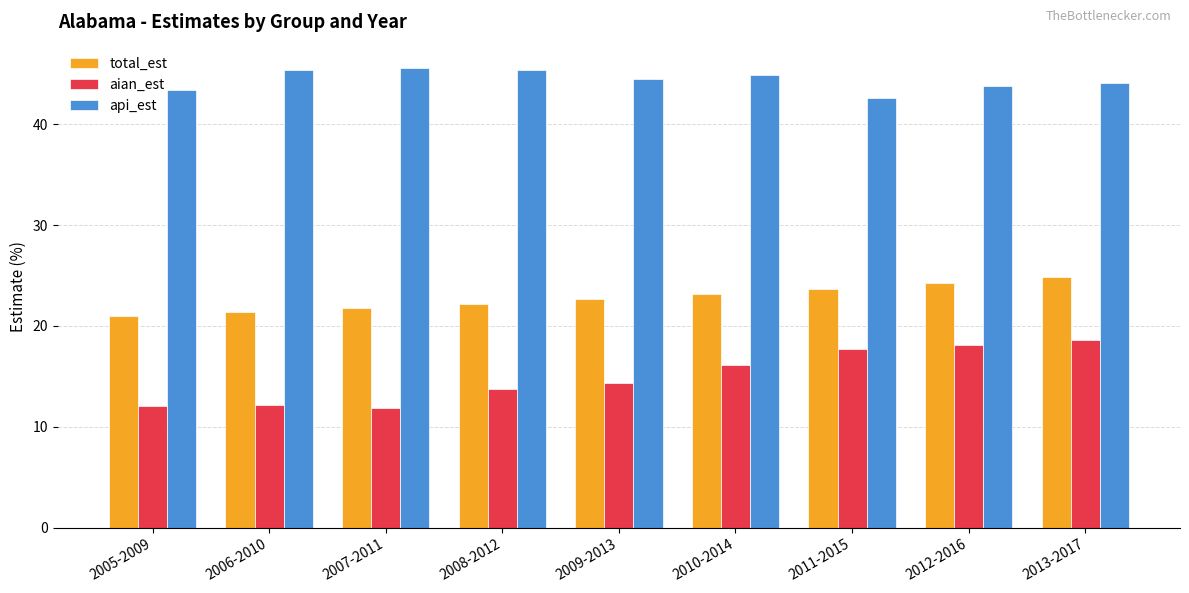

What is the lowest value of the api_est series?

42.6